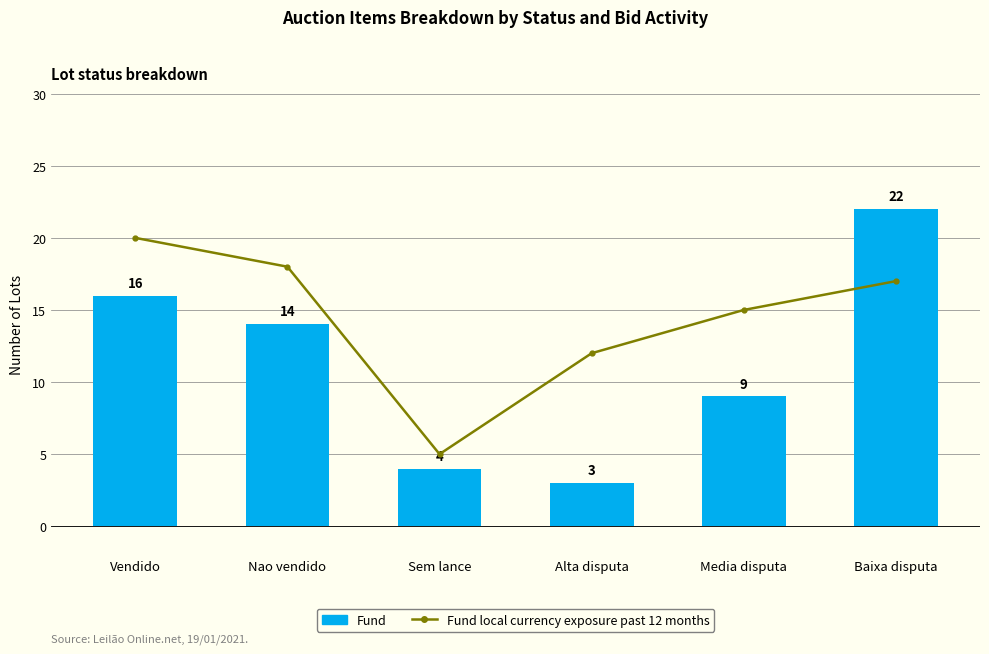

What is the total value across all series at Vendido?

36